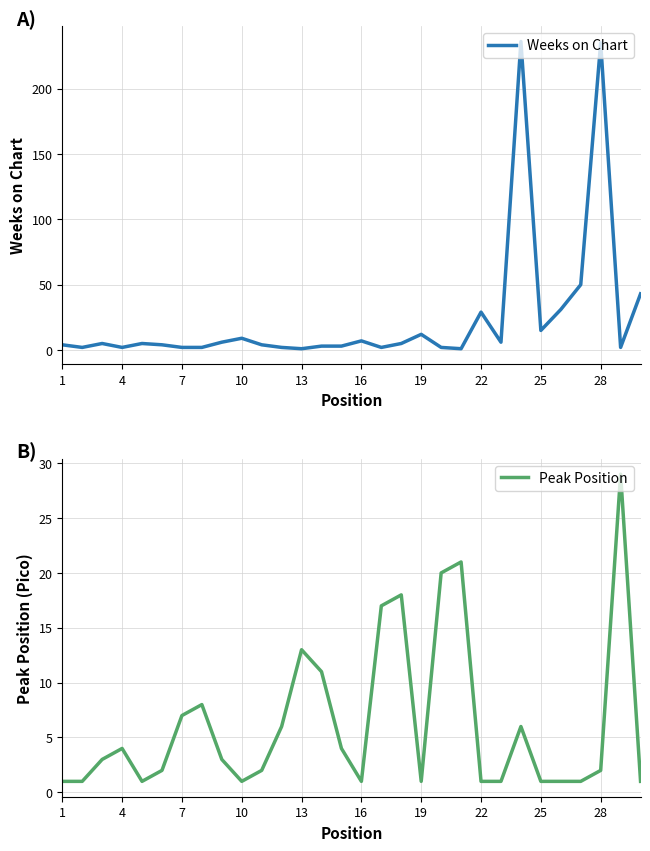

What is the average value of the Weeks on Chart series?

24